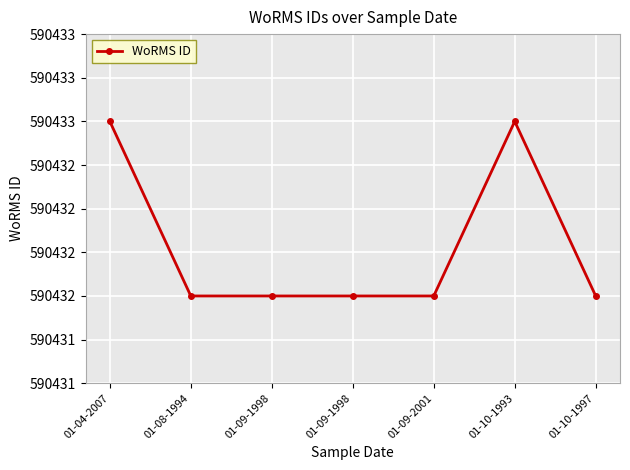

Does the chart have visible grid lines?

Yes